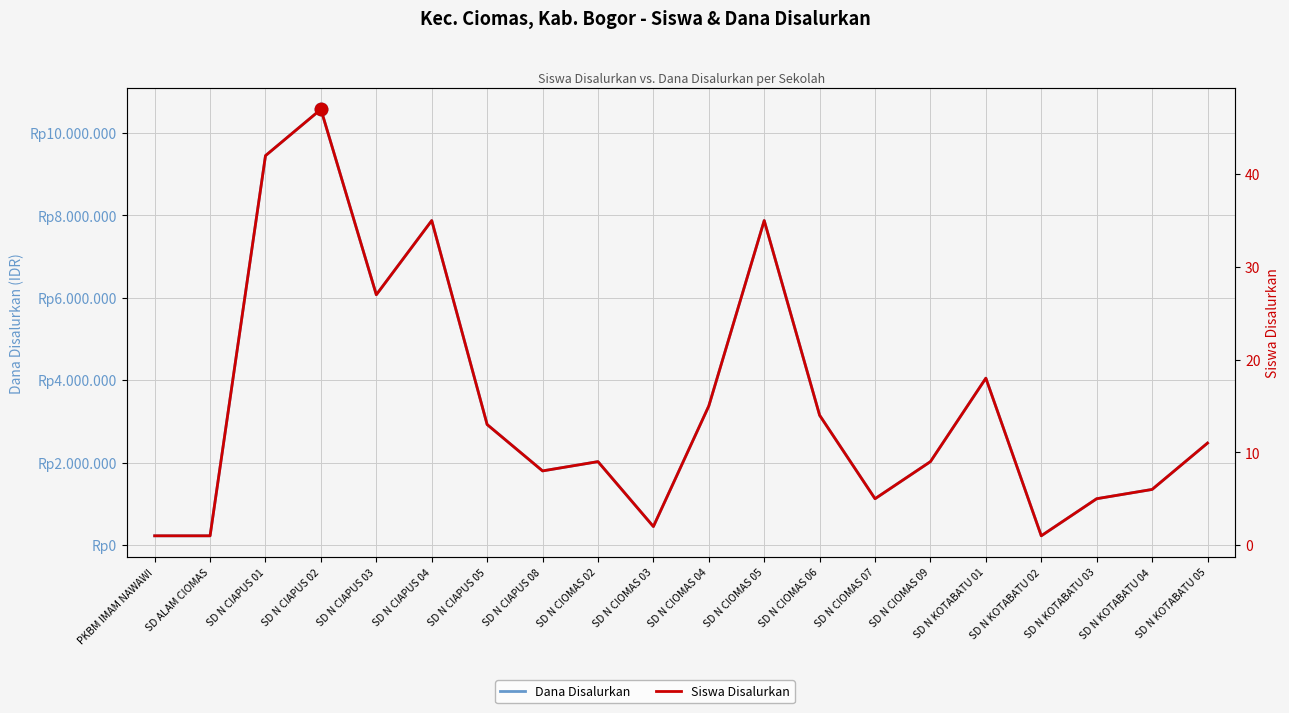

At which label does Dana Disalurkan first exceed 2475000?

SD N CIAPUS 01